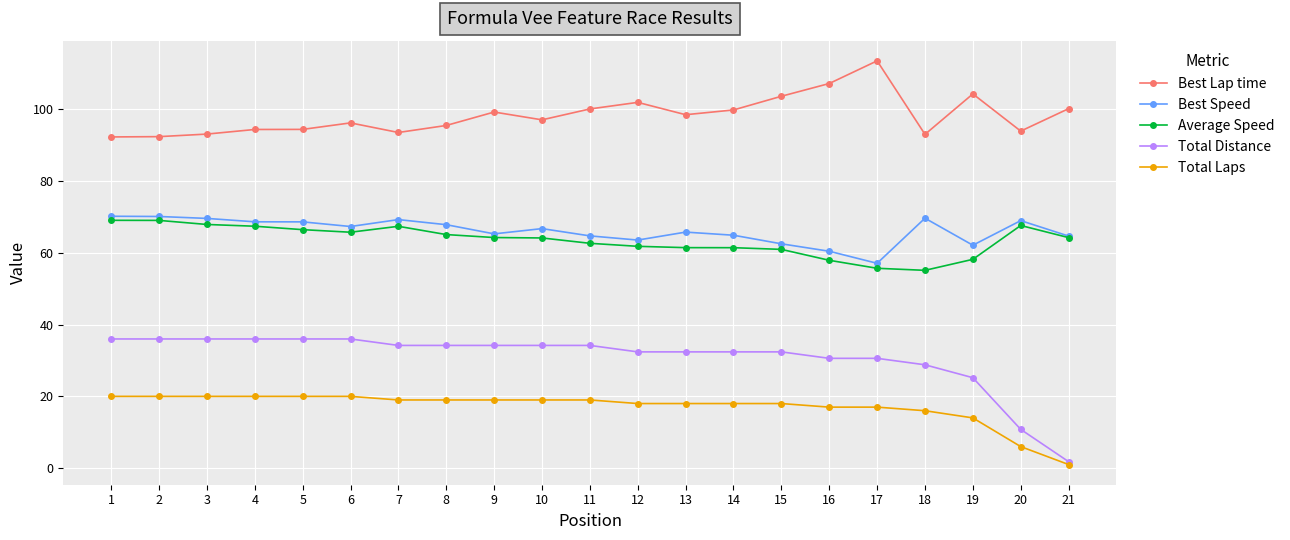

True or false: Total Laps and Average Speed intersect in this chart.

False